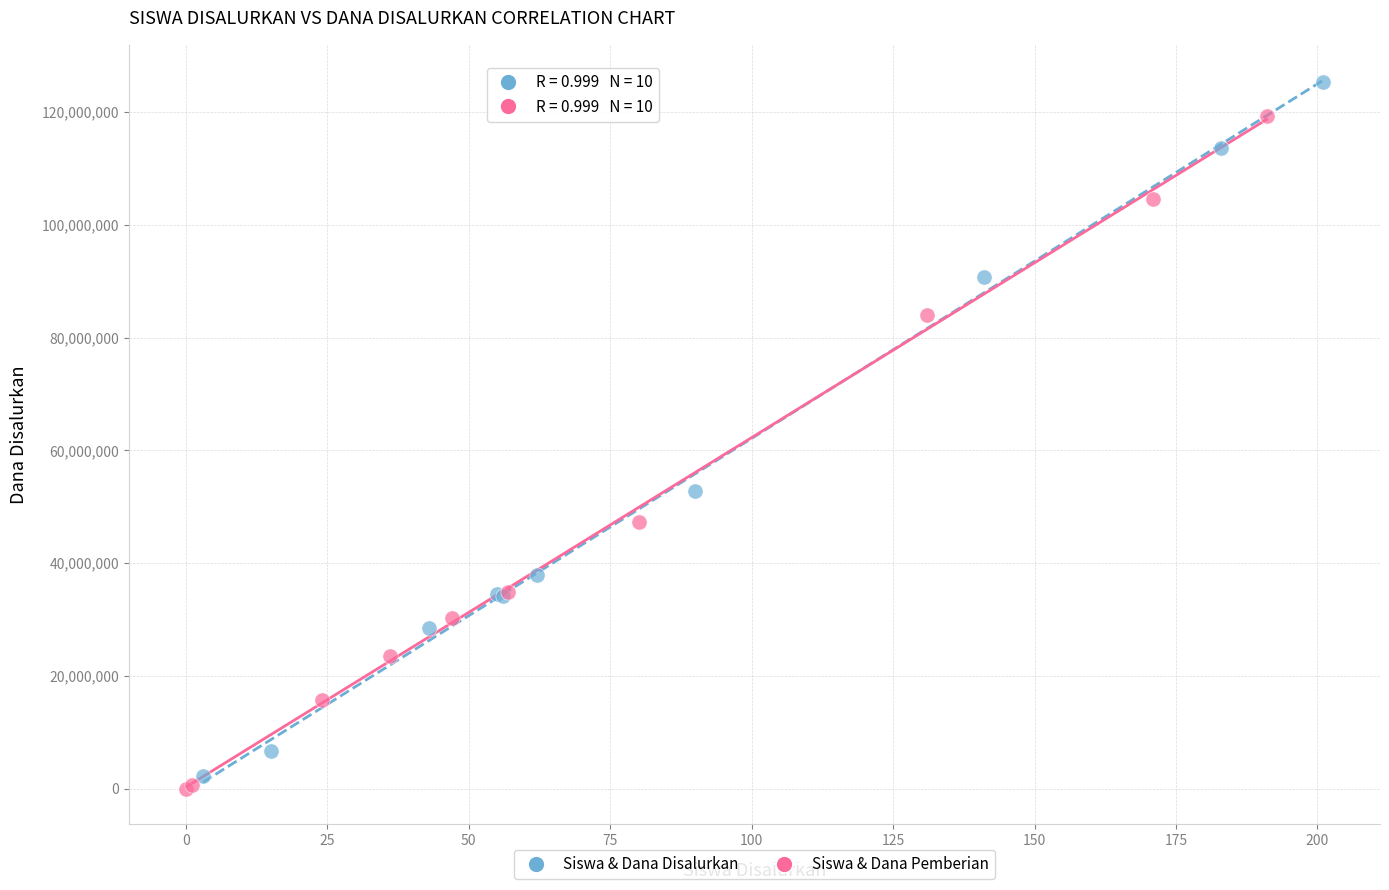

Which series contains the highest Y value?

Siswa & Dana Disalurkan